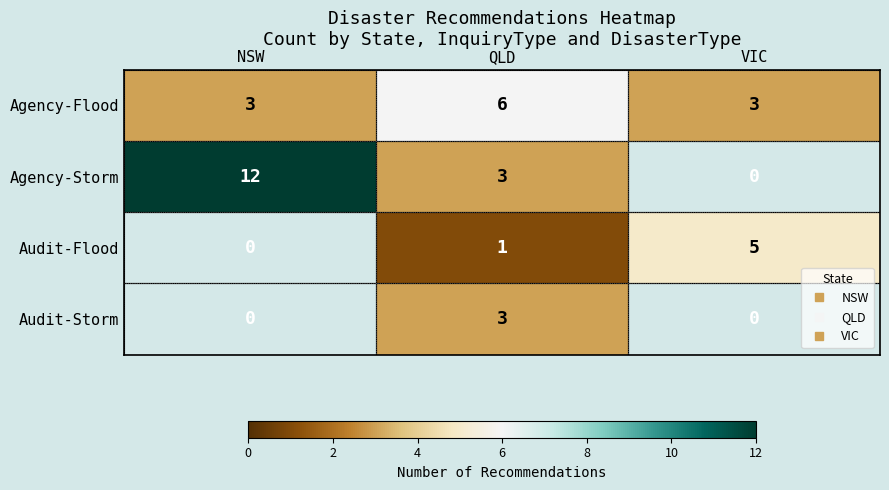

What is the approximate value of Agency-Flood at VIC?

3.0